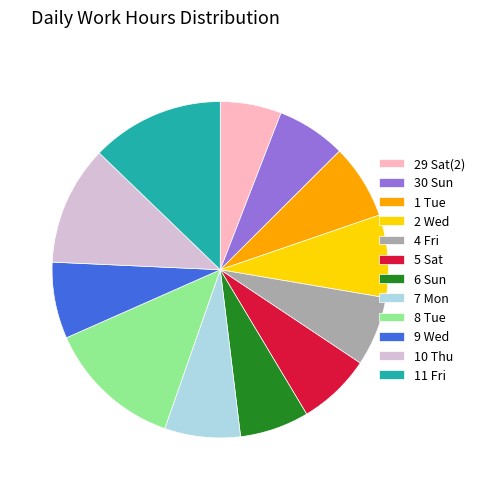

Approximately how many times larger is the value at 6 Sun compared to 4 Fri?

1.0